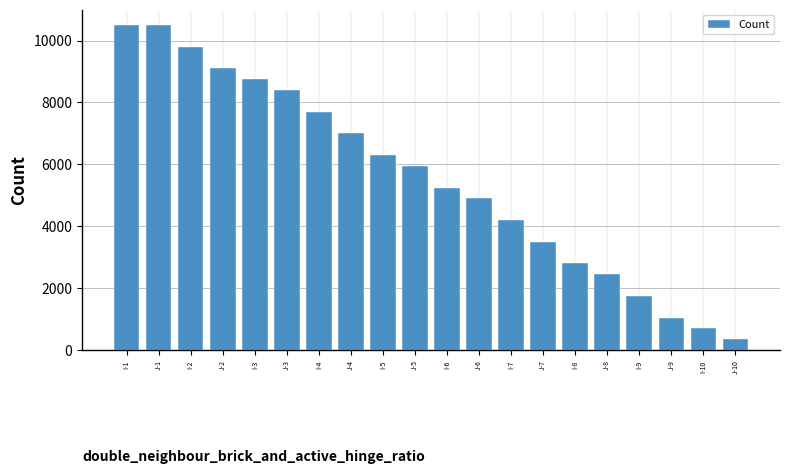

What is the maximum value shown in the chart?

10500